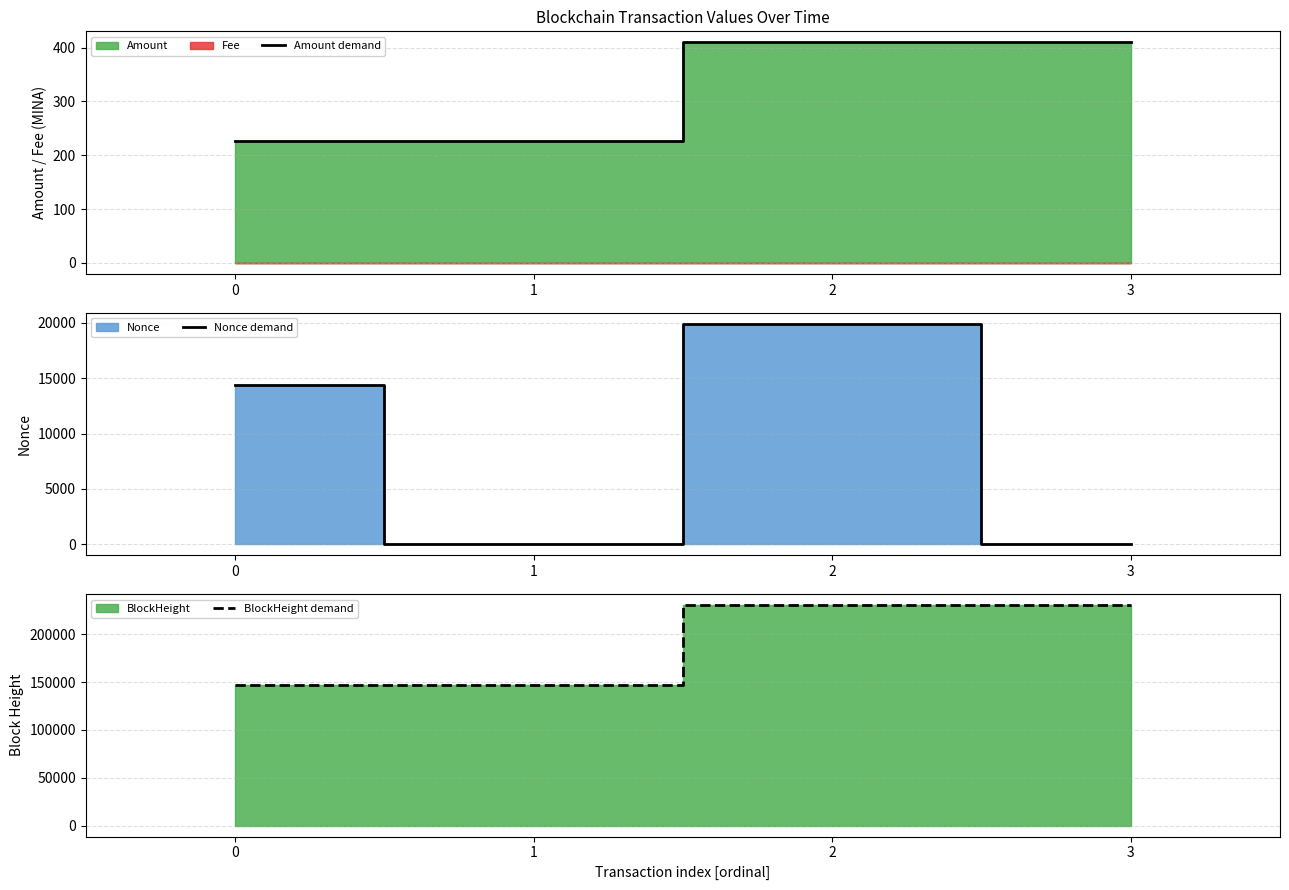

At 1, list the series in order from smallest to largest.

Nonce demand, Amount demand, BlockHeight demand